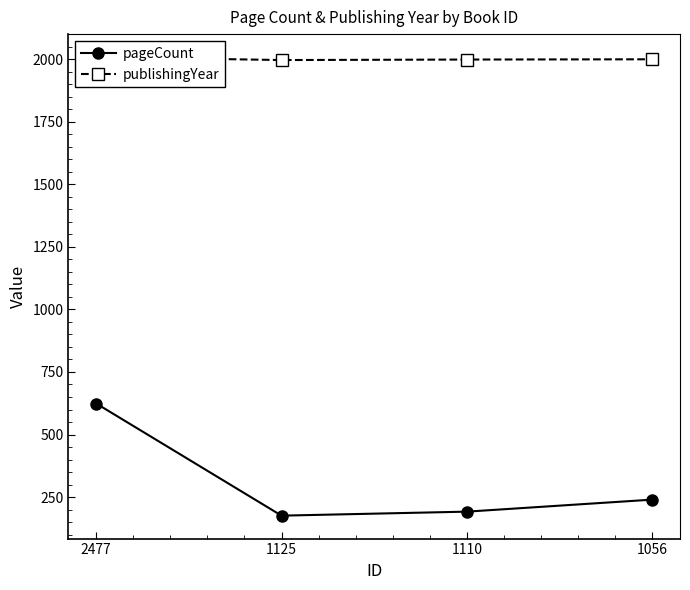

Where is the first local minimum for publishingYear?

1125